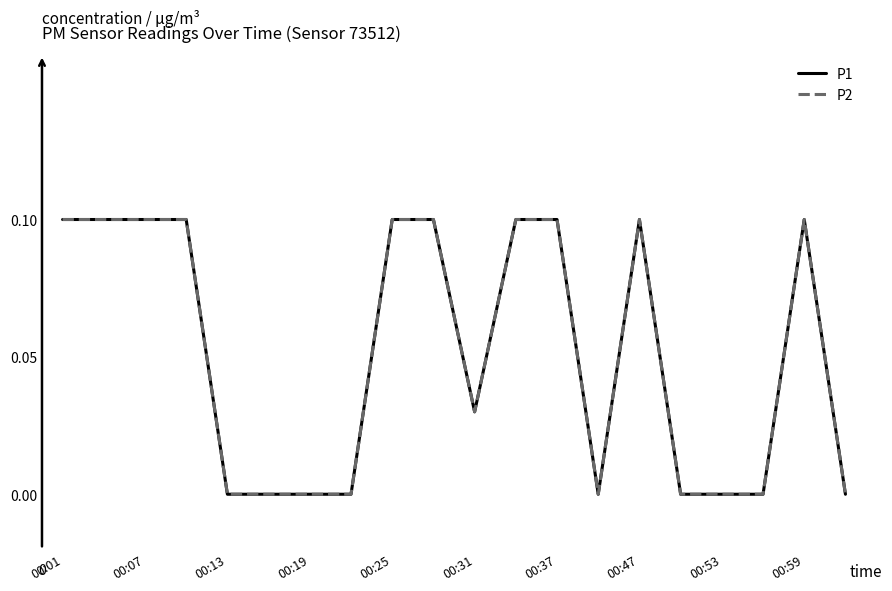

Does the chart display data point markers on the line(s)?

No